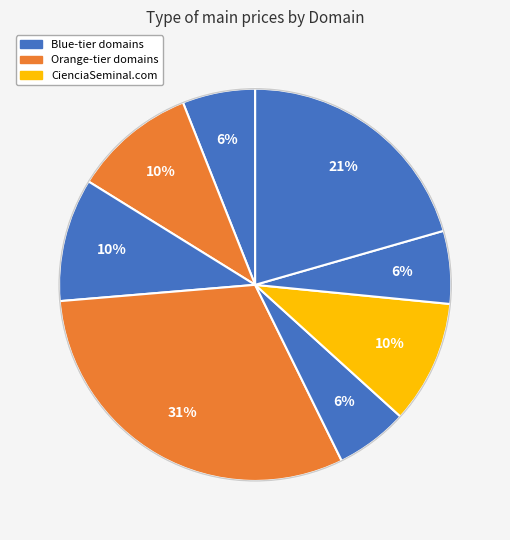

Count the number of slices in the pie.

8